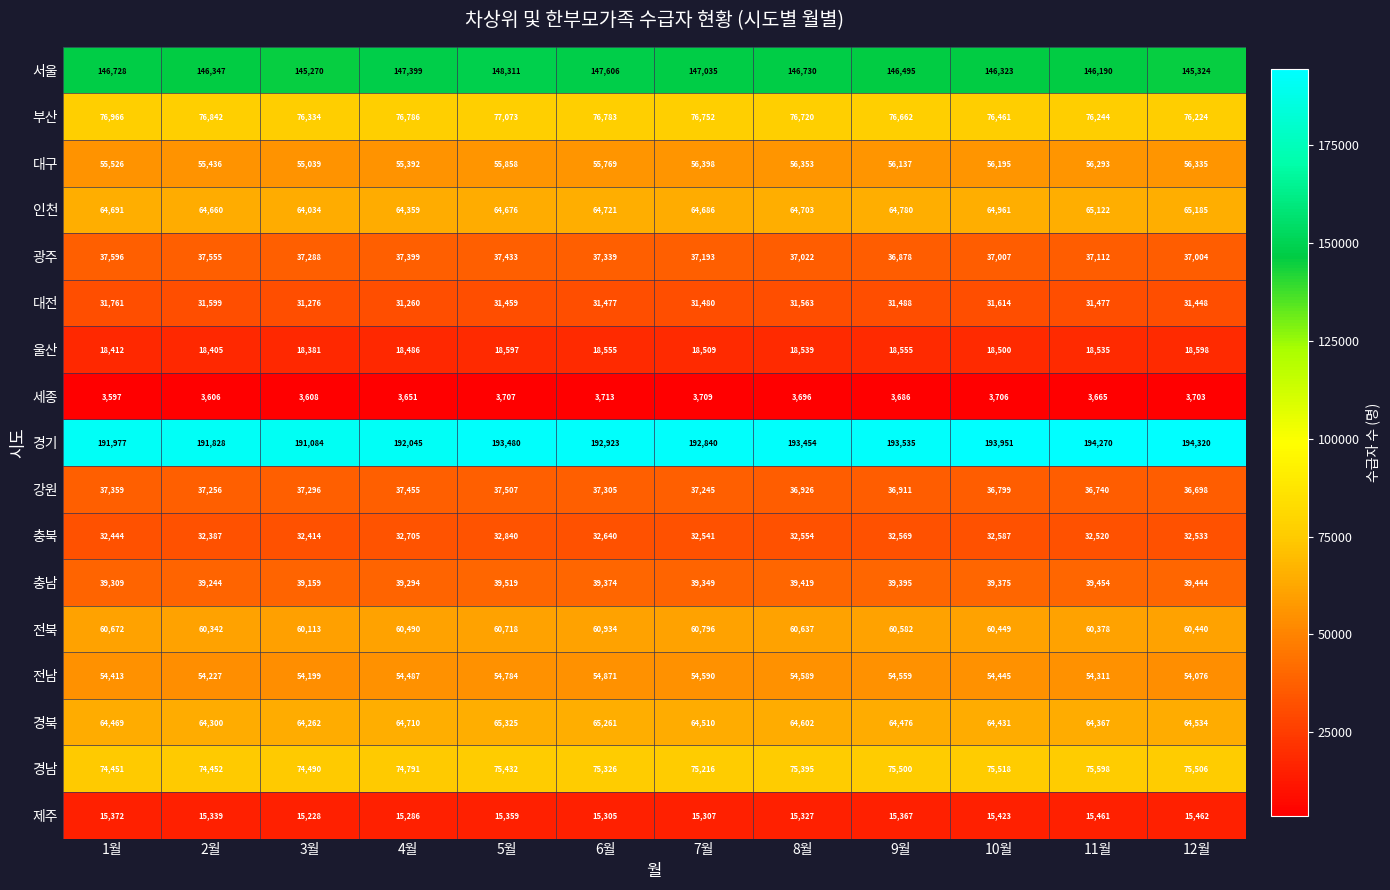

What is the approximate value of 전북 at 2월, to the nearest 50?

60350